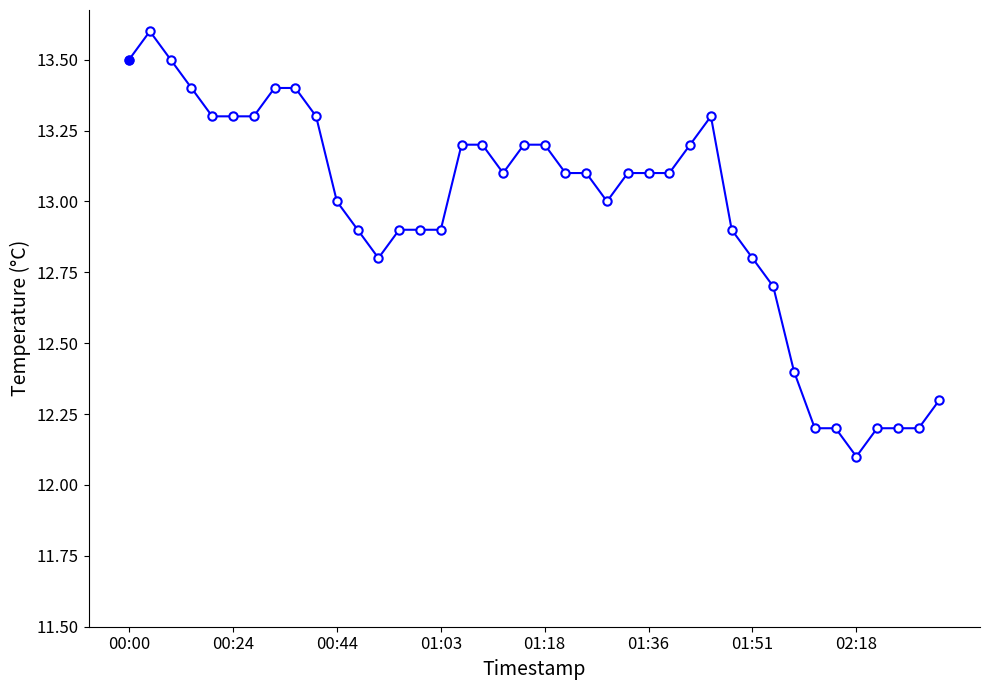

What is the minimum value shown in the chart?

12.1